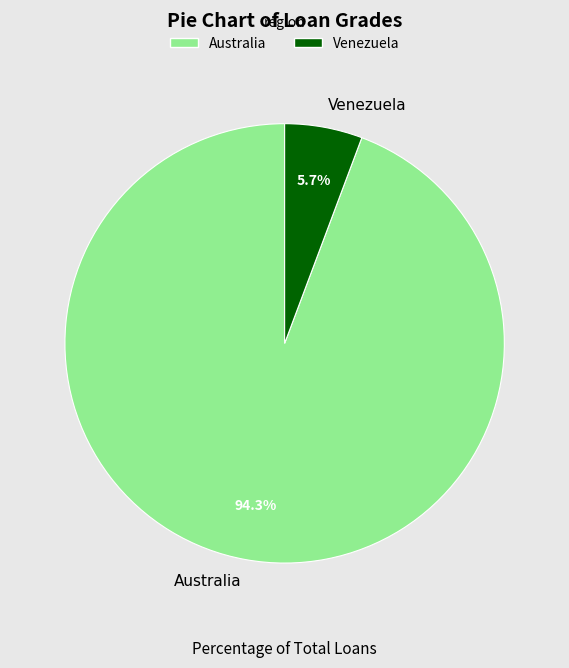

To the nearest percent, what is the difference between the Venezuela and Australia slice percentages?

89%